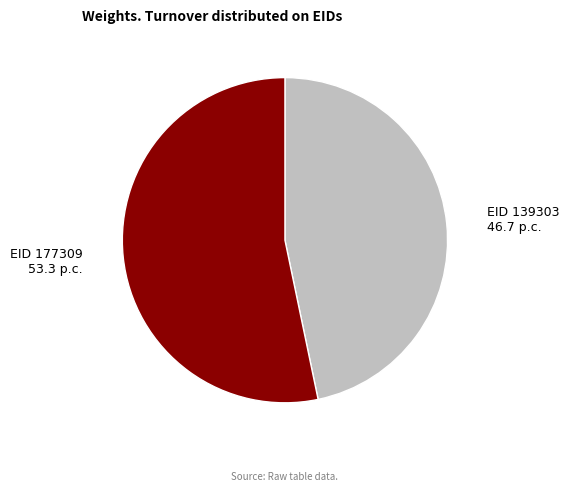

Is there any slice that represents more than half of the pie?

Yes